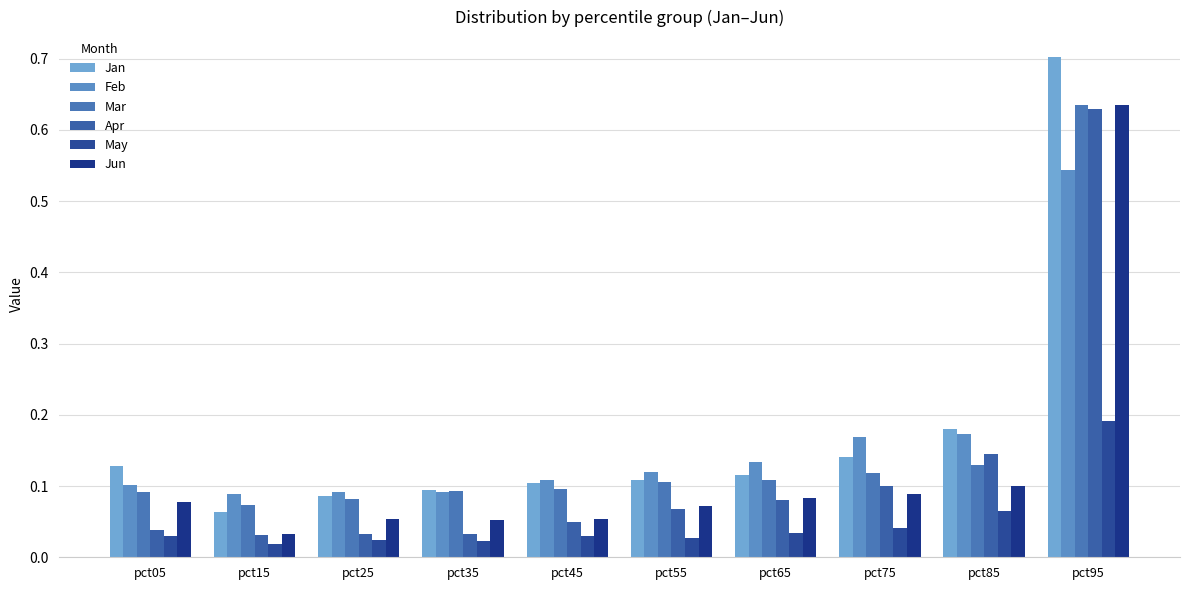

How many series are shown in this chart?

6